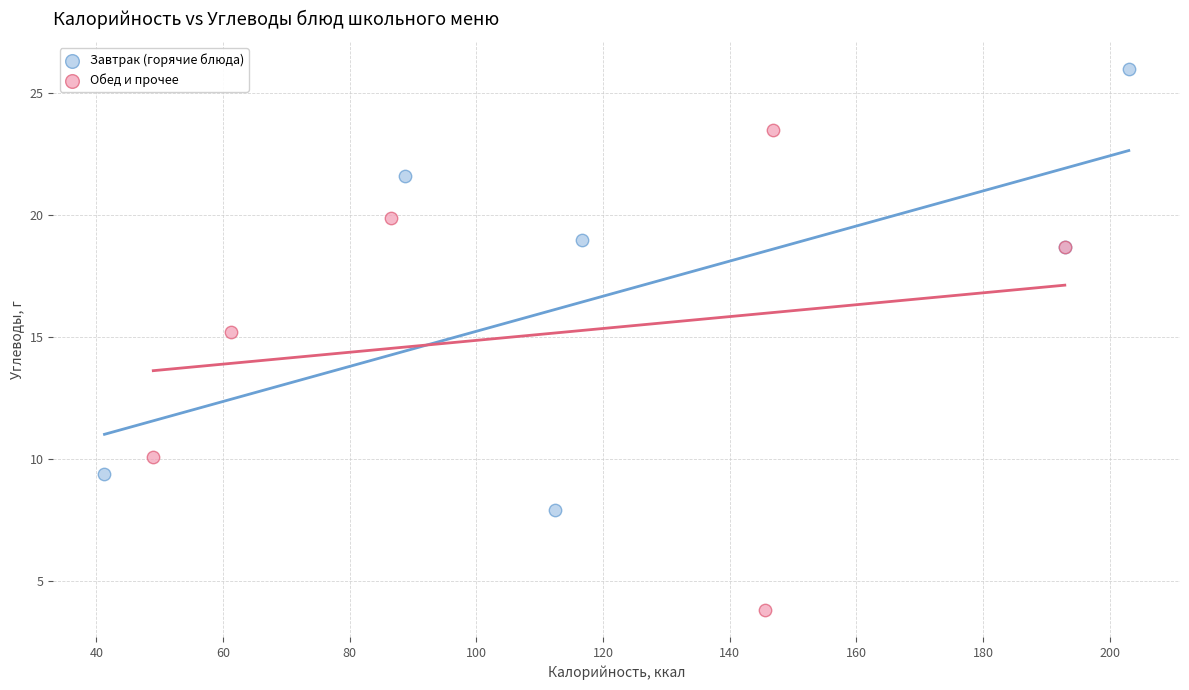

What are all the series names shown in the legend?

Завтрак (горячие блюда), Обед и прочее